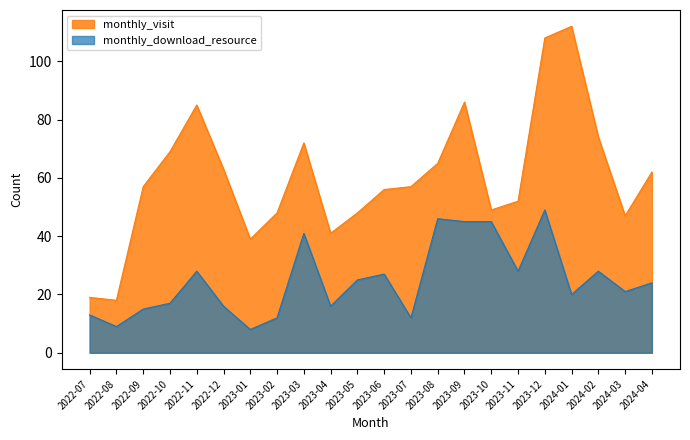

What is the spread (max minus min) of values at 2022-08?

9